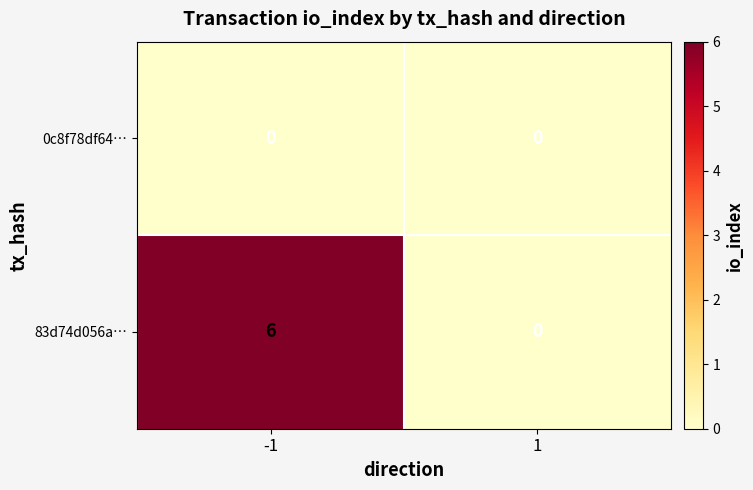

Rank the series by their average value, from highest to lowest.

83d74d056a…, 0c8f78df64…